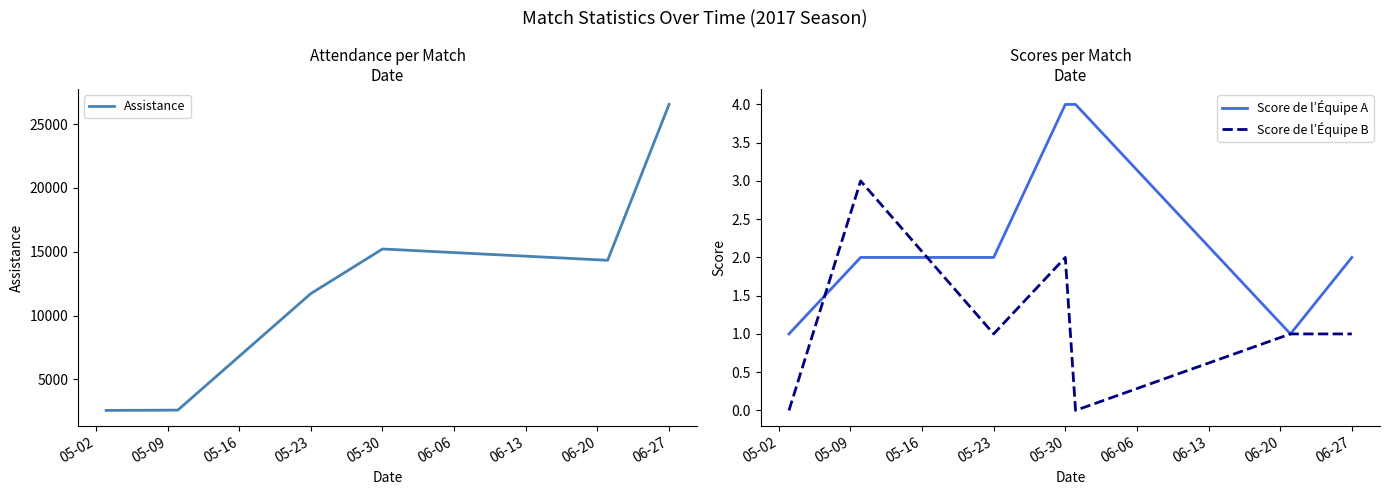

How many lines are shown in the chart?

3